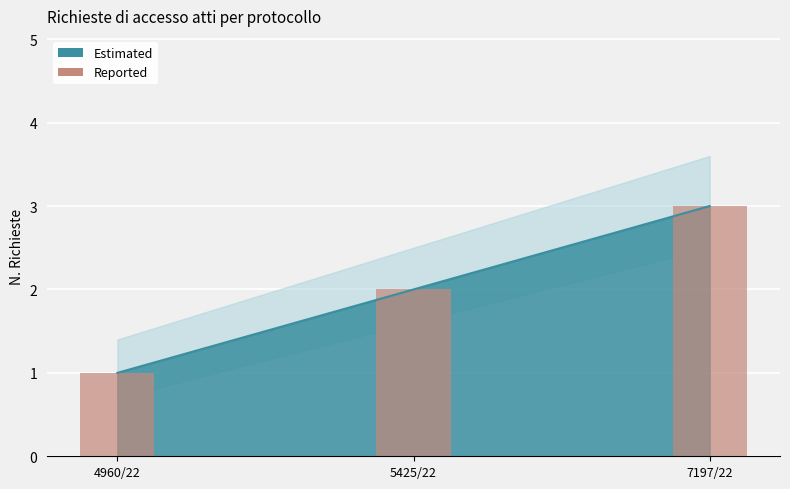

The value at 4960/22 is 0. True or false?

False